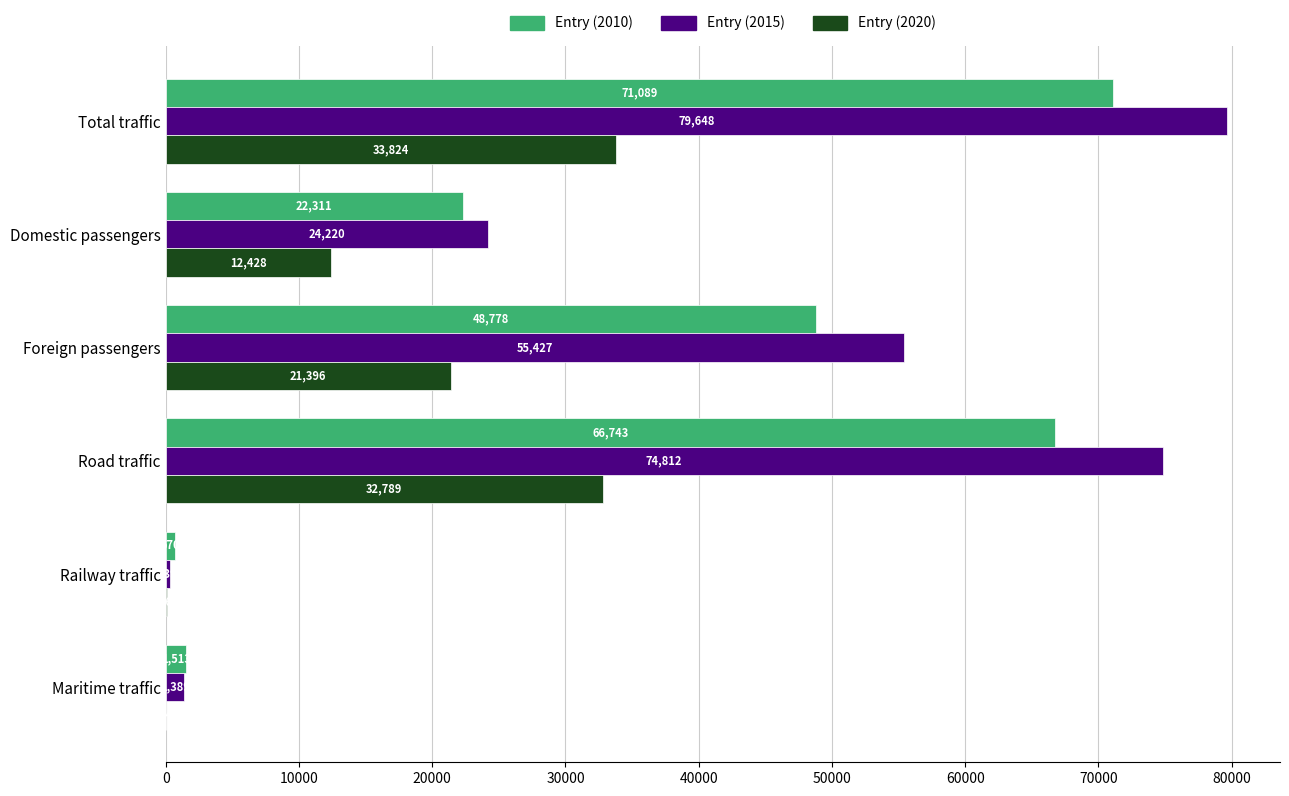

What value does the Entry (2010) series have at Total traffic, to the nearest 10?

71090